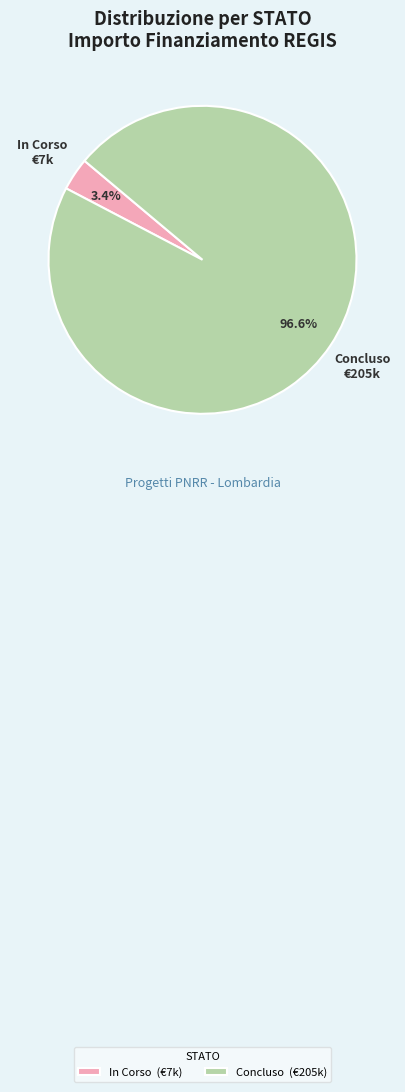

Which has a higher value, In Corso (€7k) or Concluso (€205k)?

Concluso (€205k)